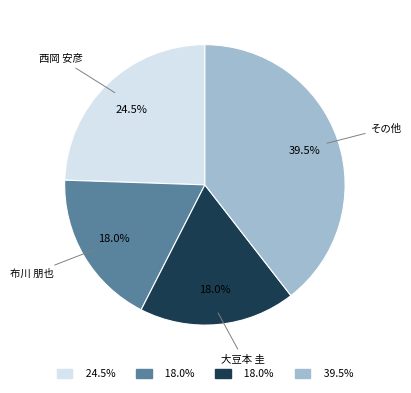

What is the largest slice in the pie chart?

その他